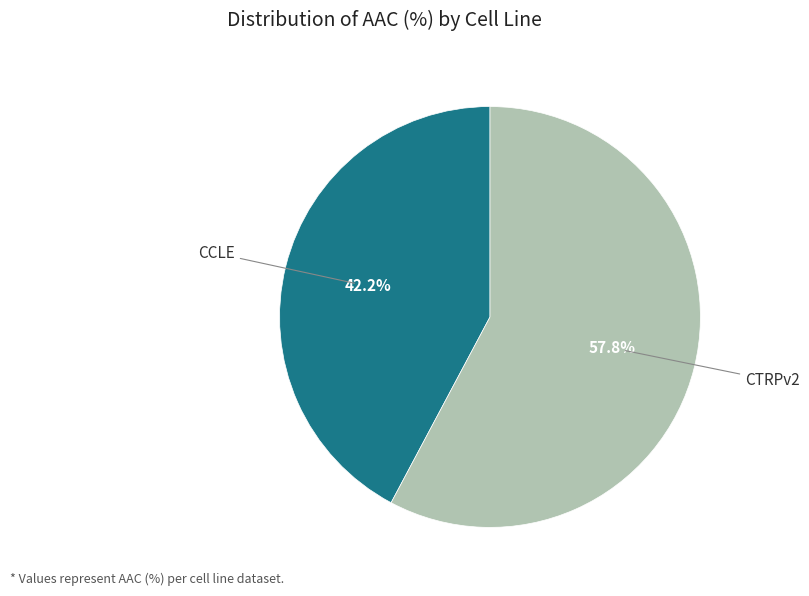

How many segments does this pie chart have?

2